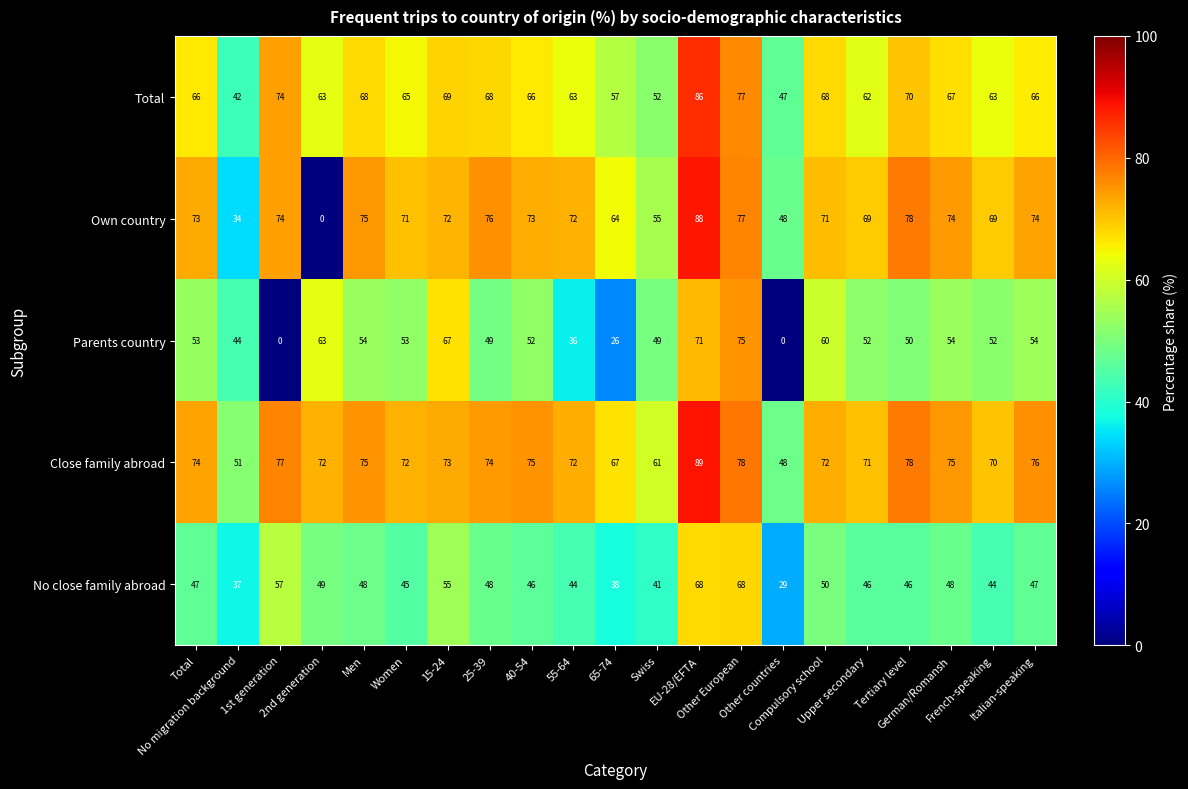

Which series has the widest spread of values?

Own country